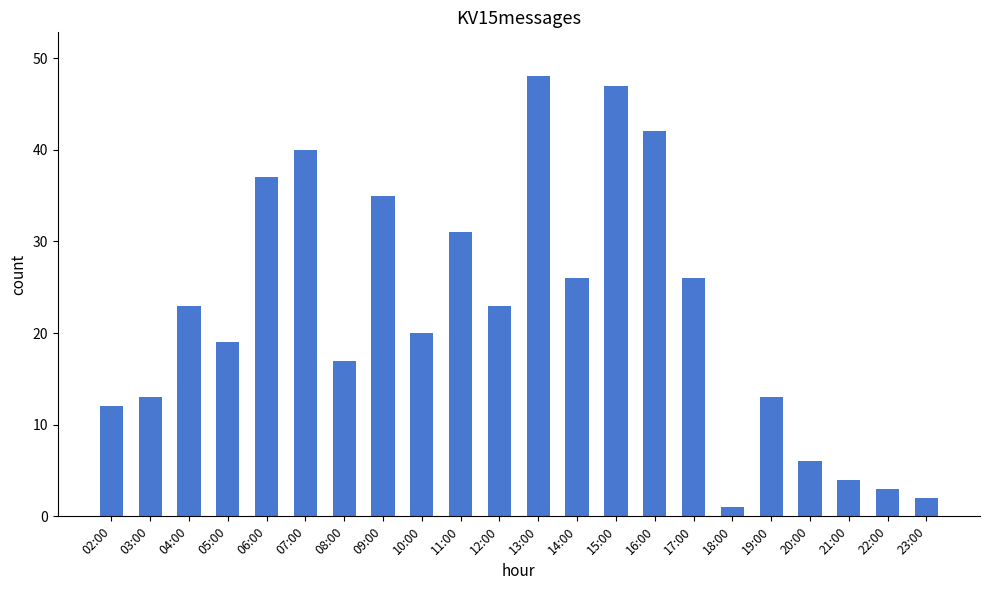

Approximately how many times larger is the value at 10:00 compared to 02:00?

1.7